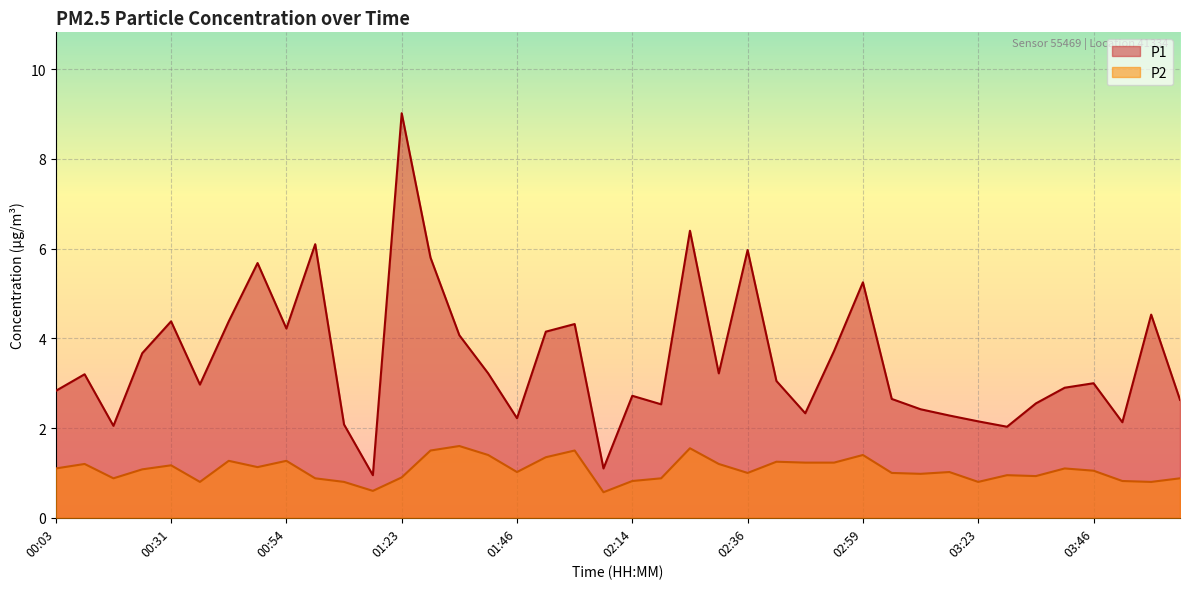

What is the difference between the P2 values at 00:25 and 01:23?

0.2